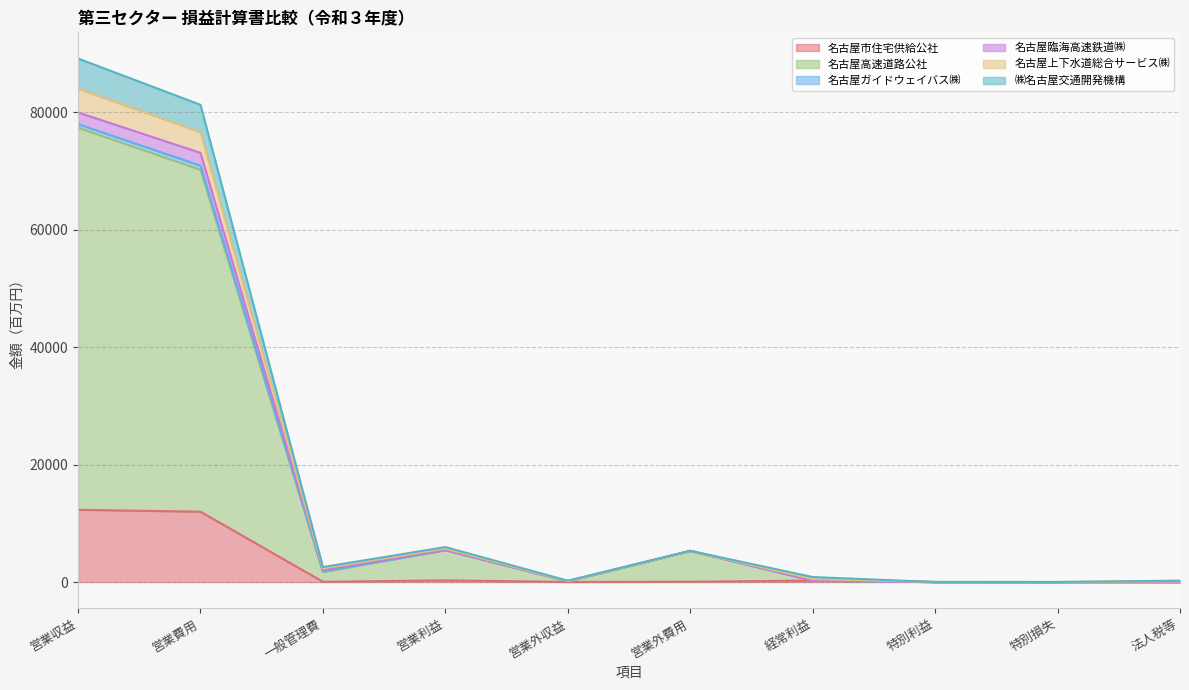

What position from the left is 経常利益?

7